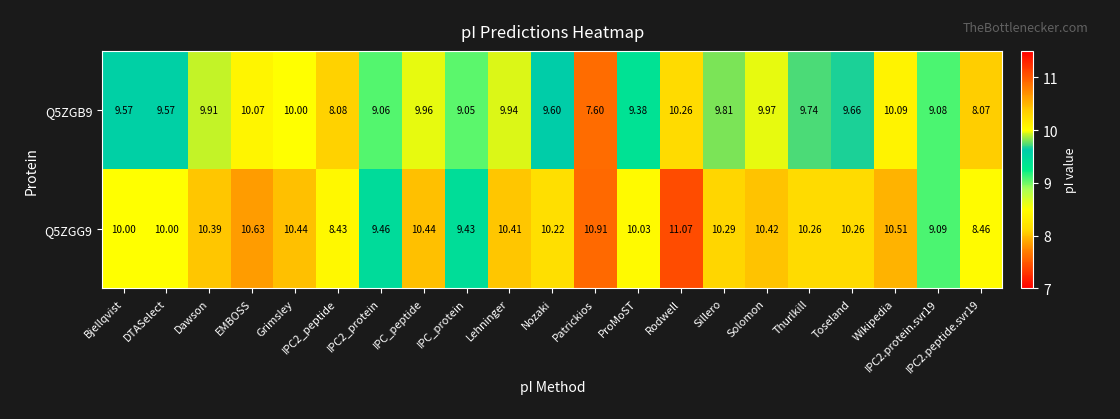

Which category has the highest value across all series?

Rodwell